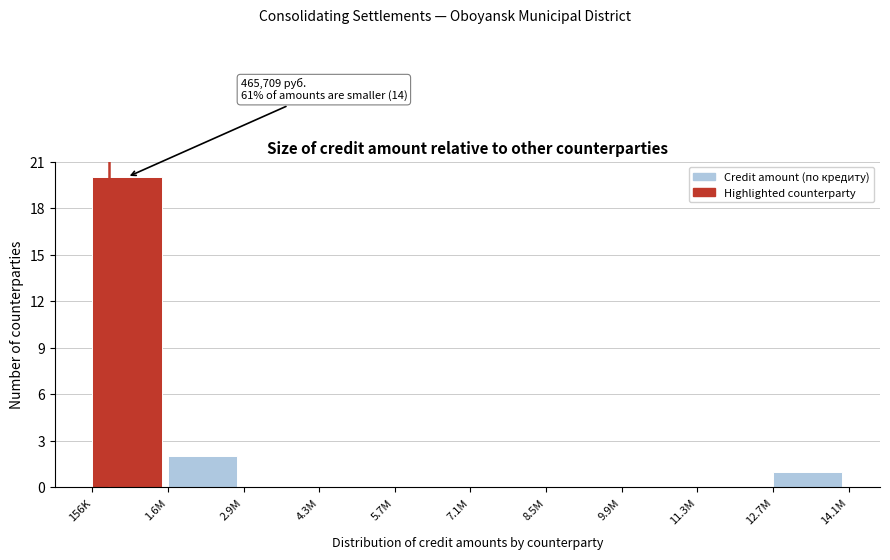

Reading left to right, transcribe all the data shown in this chart.

156K=20	1.6M=2	2.9M=0	4.3M=0	5.7M=0	7.1M=0	8.5M=0	9.9M=0	11.3M=0	12.7M=1